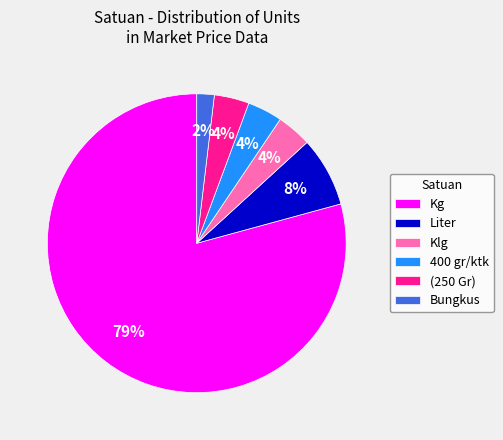

To the nearest percent, what is the average slice percentage?

17%